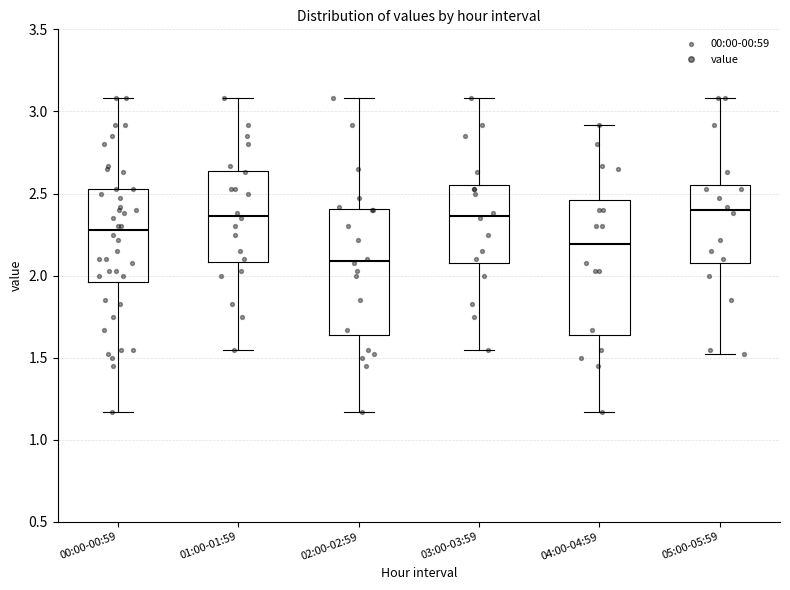

Comparing the boxes themselves (not the whiskers), which one is the tallest?

04:00-04:59